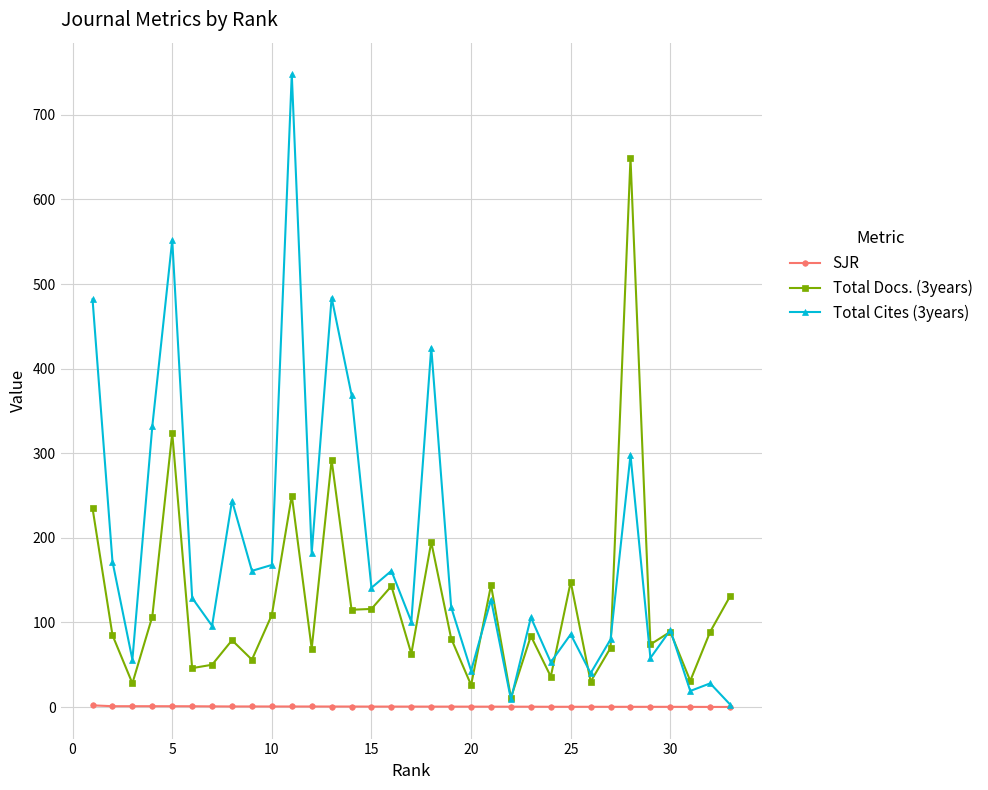

Rank the series by their maximum value, from highest to lowest.

Total Cites (3years), Total Docs. (3years), SJR